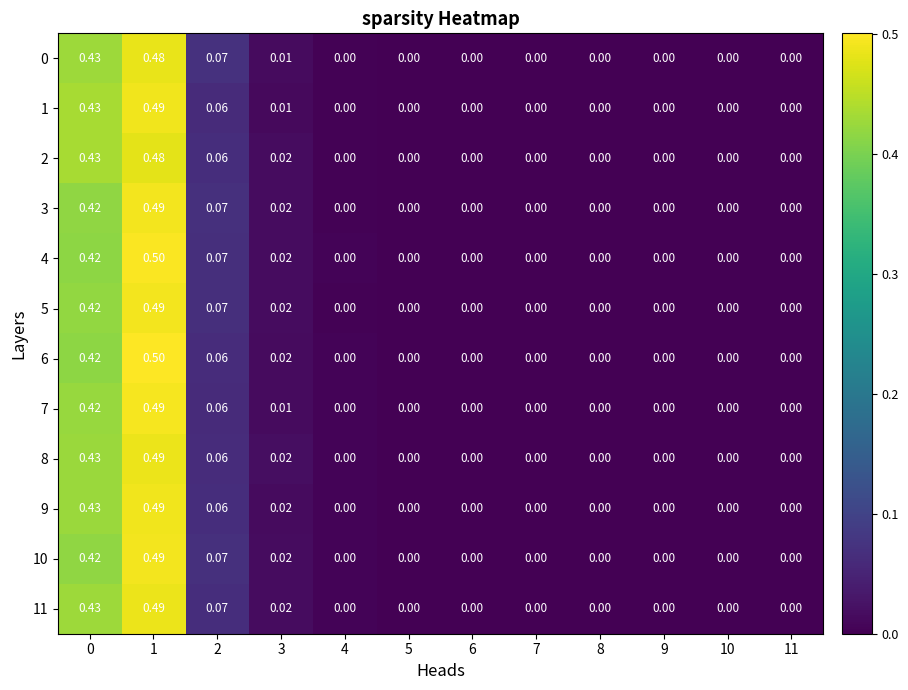

Is the value of 1 at 3 greater than the value of 4 at 6?

Yes